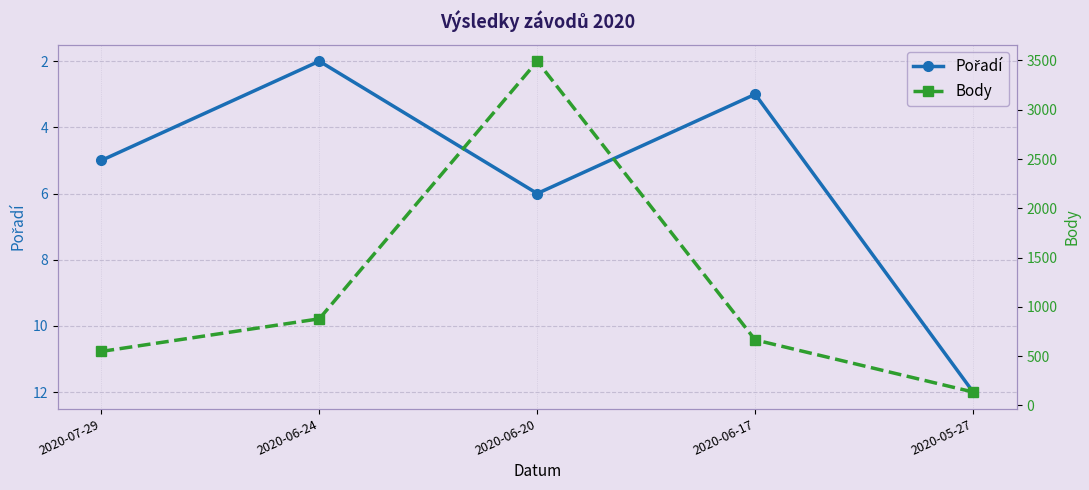

What is the approximate value of Body at 2020-06-20?

3493